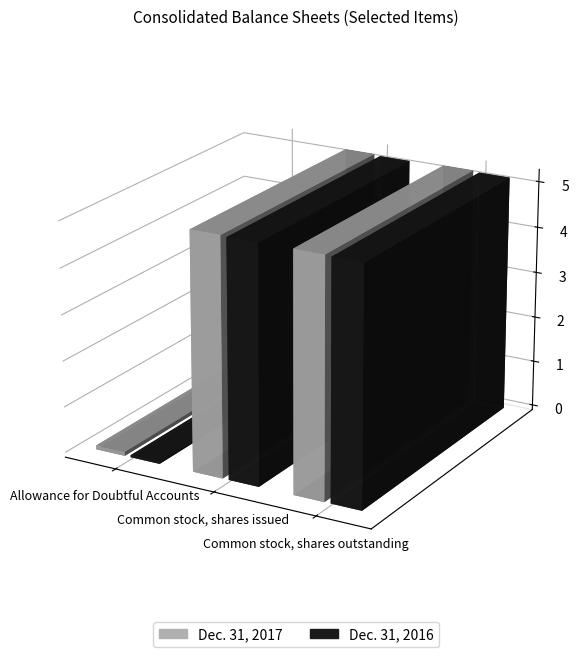

How many bars are there in total?

6